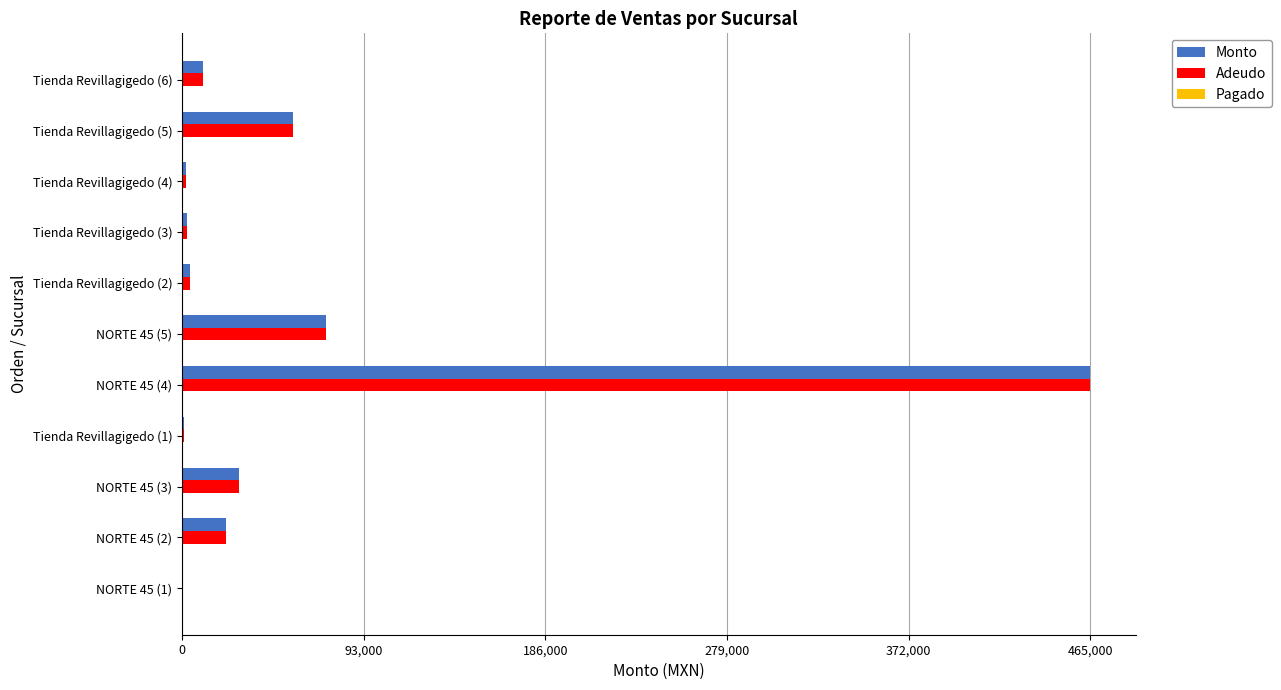

At which category does the chart reach its peak across all series?

NORTE 45 (4)